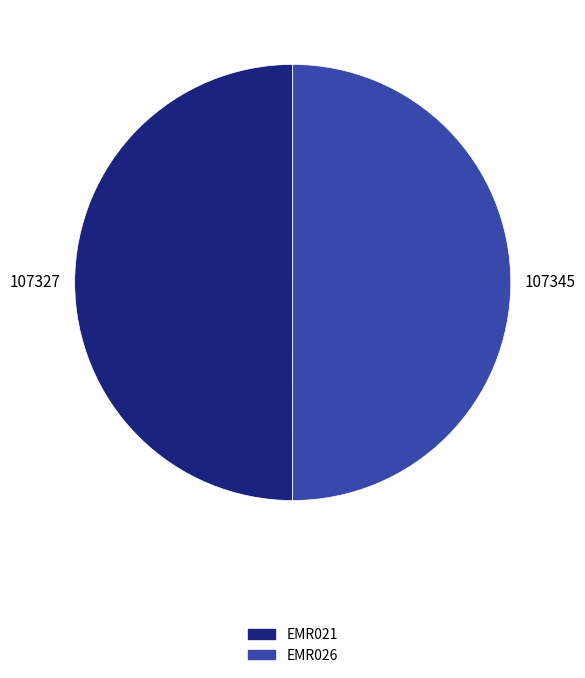

Approximately how many times larger is the value at EMR021 compared to EMR026?

1.0